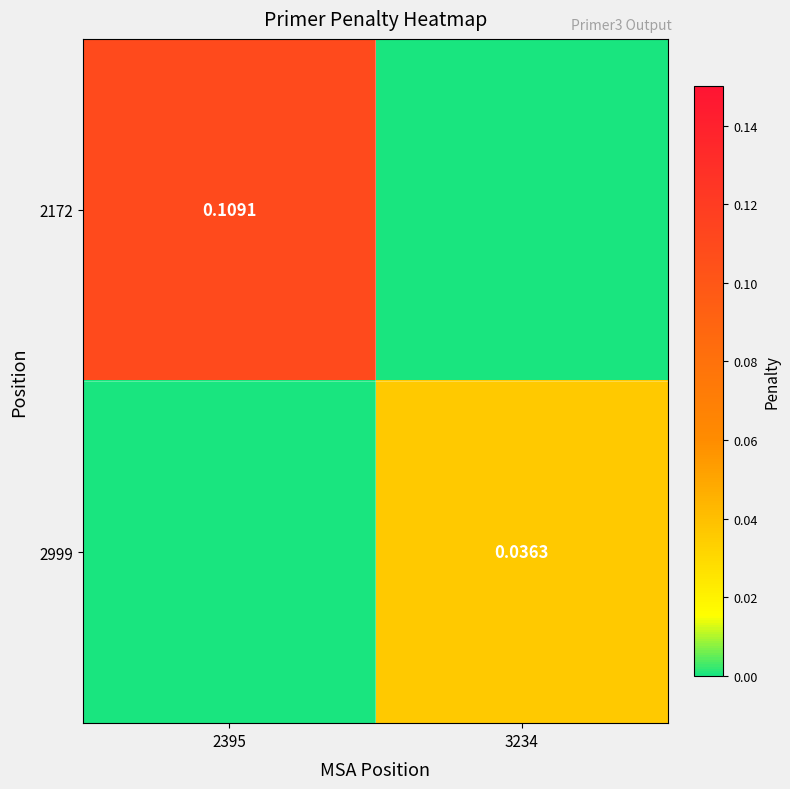

At 3234, list the series in order from smallest to largest.

2172, 2999